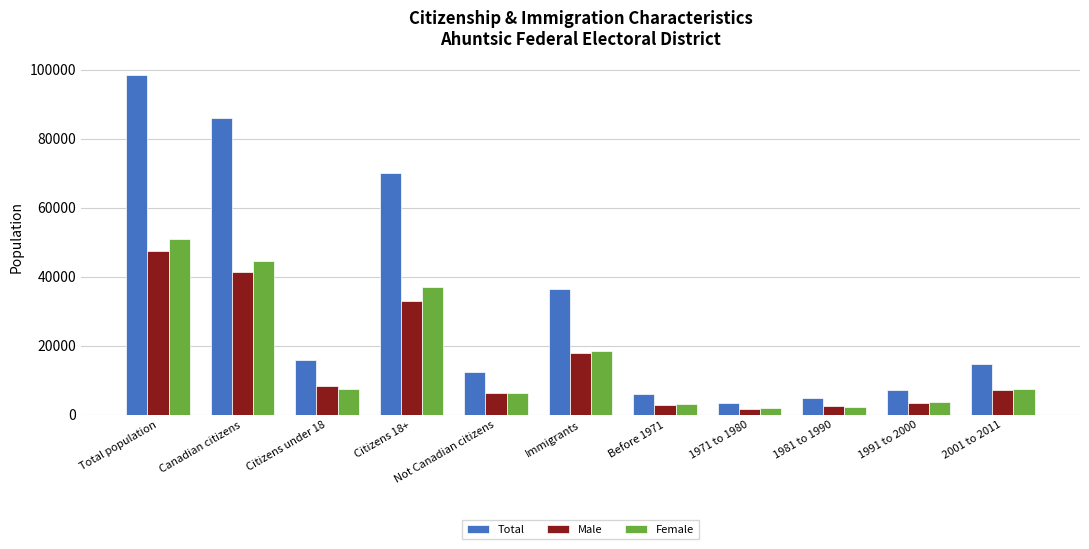

What is the approximate value of Male at 2001 to 2011, to the nearest 10?

7260